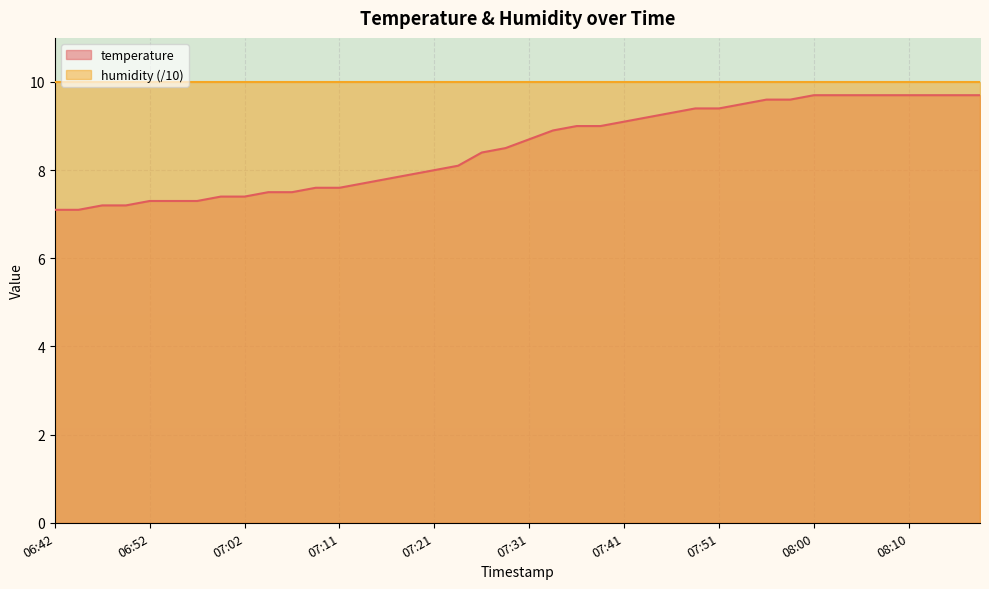

What is the greatest value displayed?

10.0